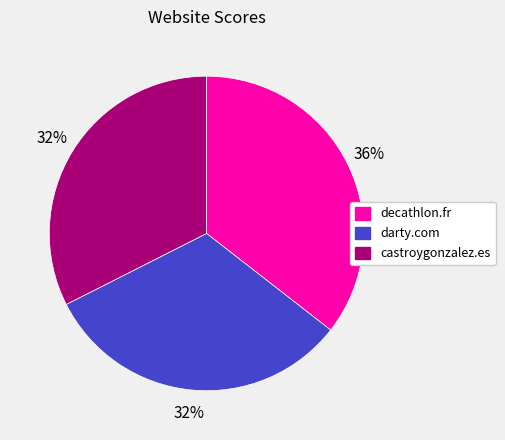

Does darty.com account for over 50% of the chart?

No